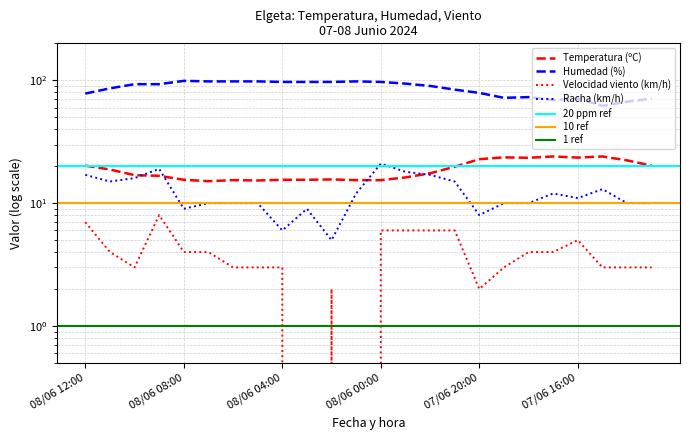

True or false: Racha (km/h) and Velocidad del viento (km/h) cross at least once.

False